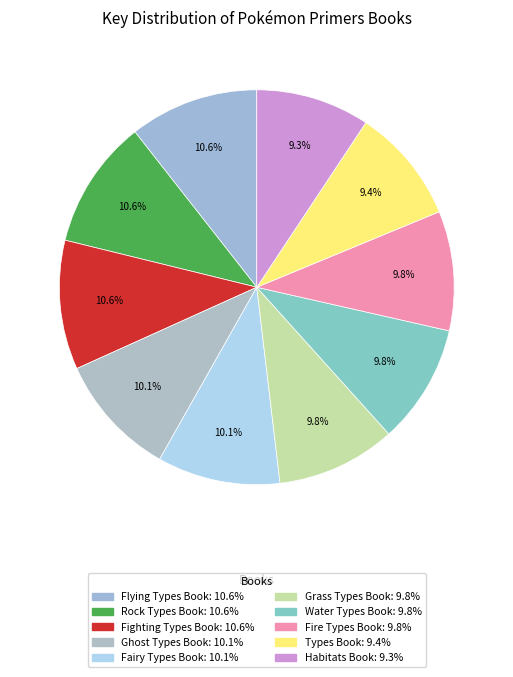

How much of the chart is everything except Types Book?

90.6%